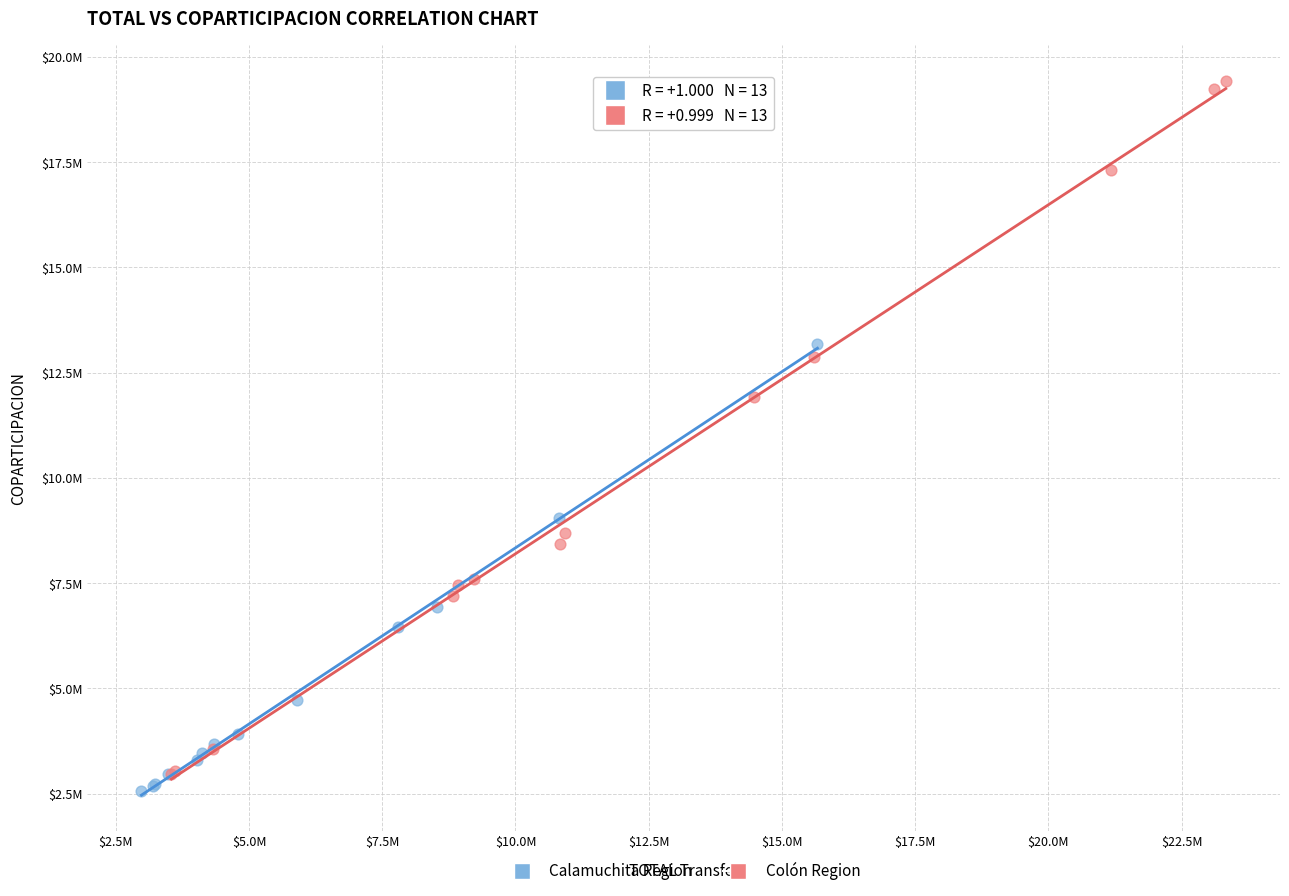

Which series has the largest Y range (max minus min)?

Colón Region